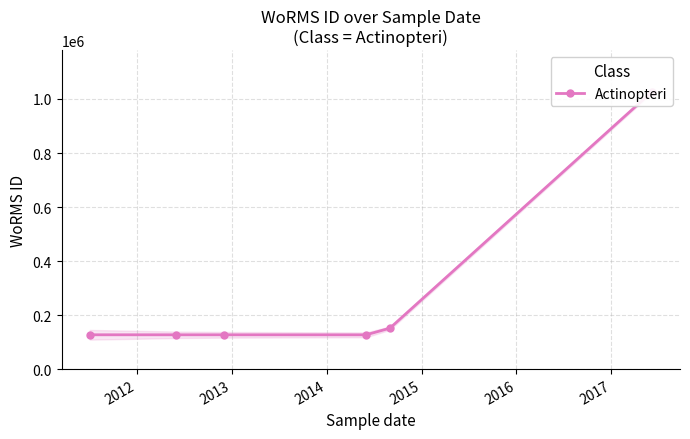

What is the average value?

280987